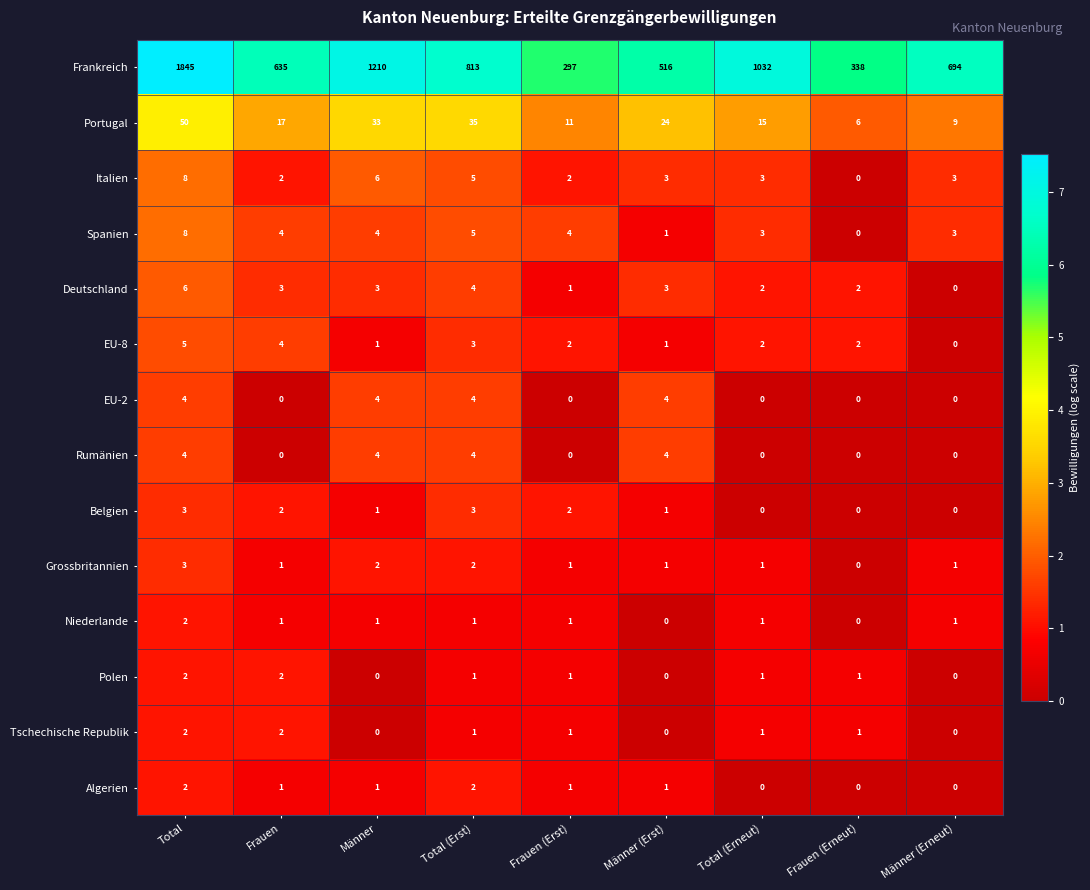

Which series has the largest total across all categories?

Frankreich